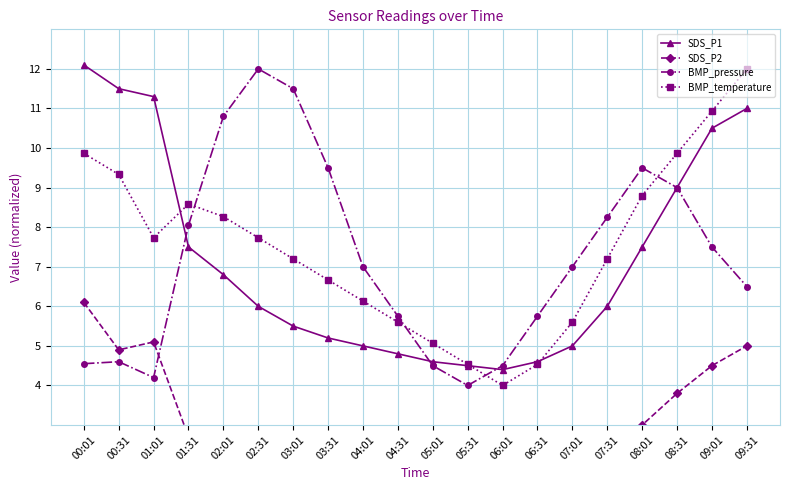

Between 04:01 and 09:31, which series saw the biggest shift?

SDS_P1